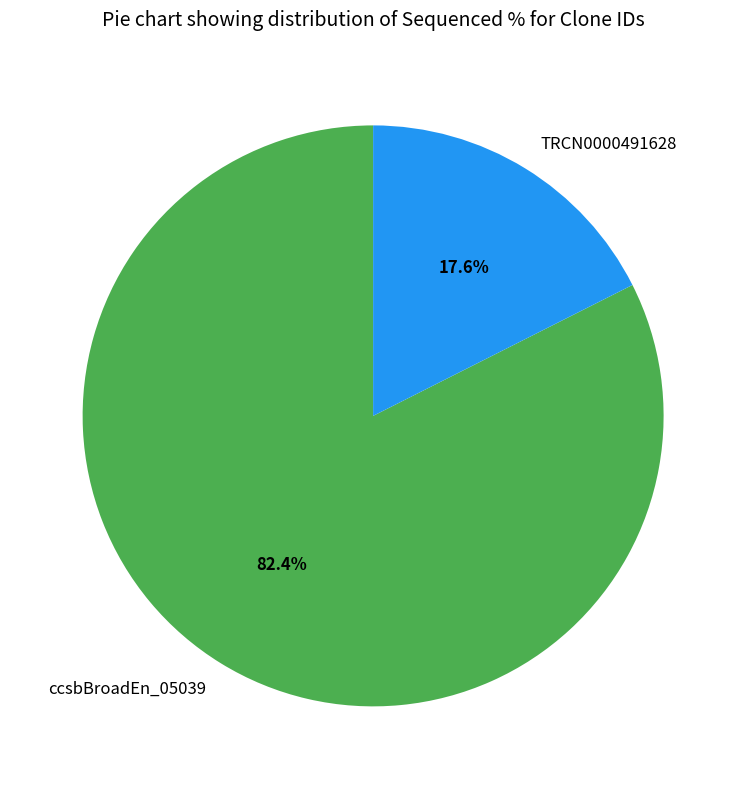

The ccsbBroadEn_05039 slice represents 94% of the pie. True or false?

False